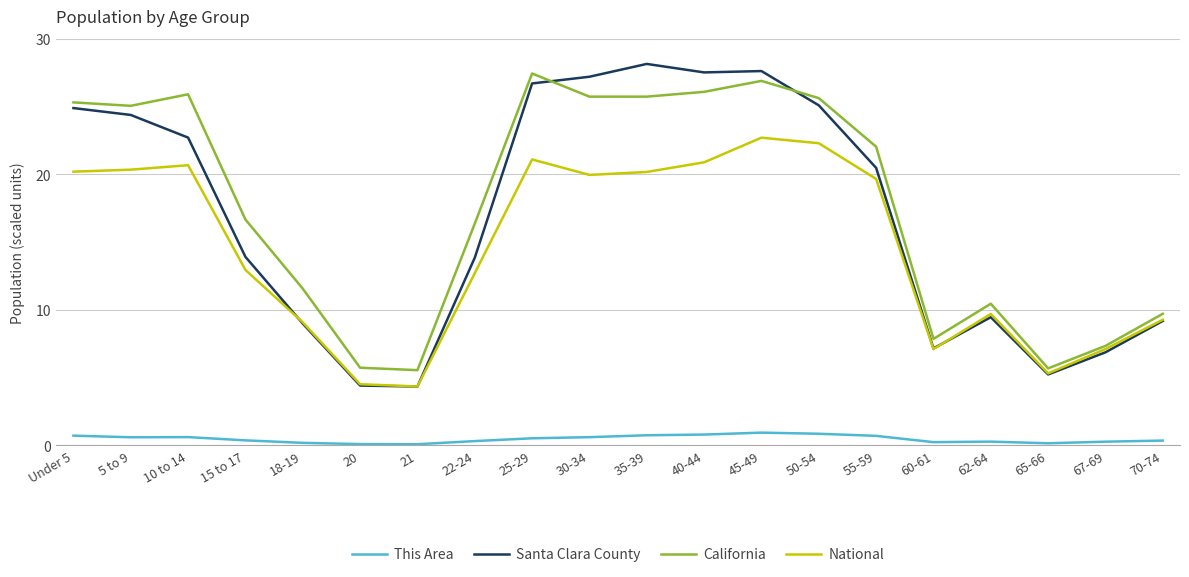

Read the National value at Under 5.

20.2